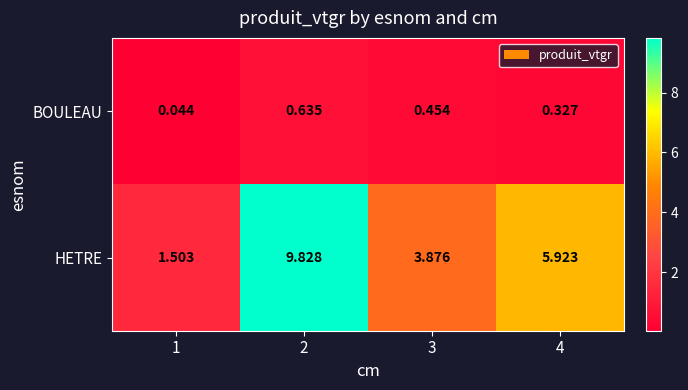

How many series are shown in this chart?

2